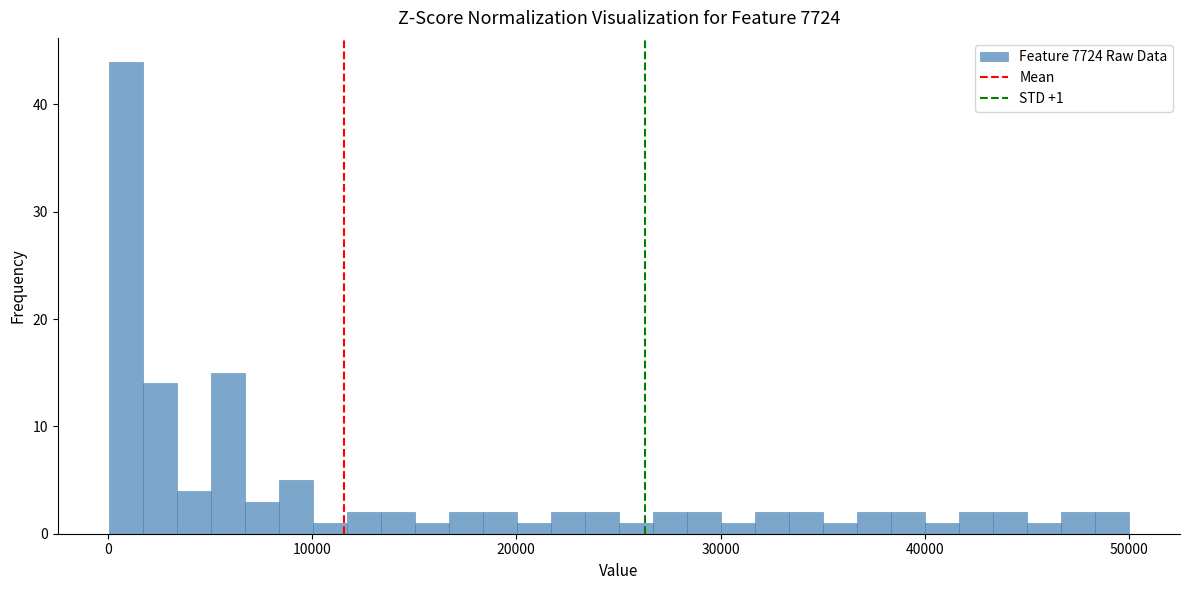

Around what value on the x-axis is the tallest bar? Give the approximate position of its centre, as read against the axis.

1000